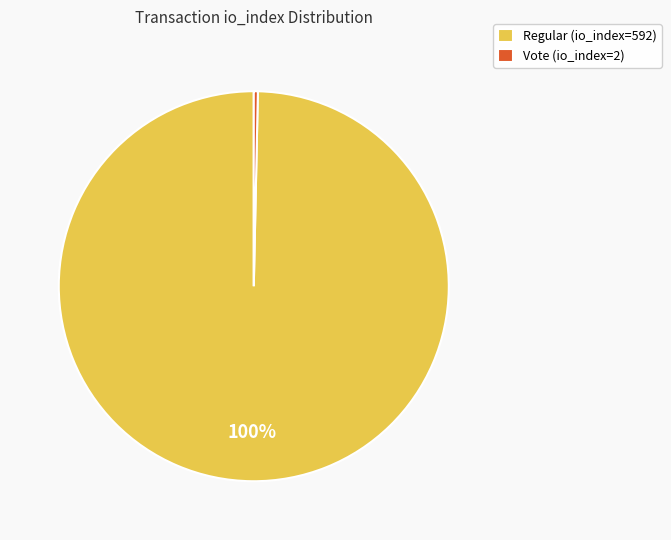

True or false: Regular (io_index=592) accounts for 100% of the total.

True